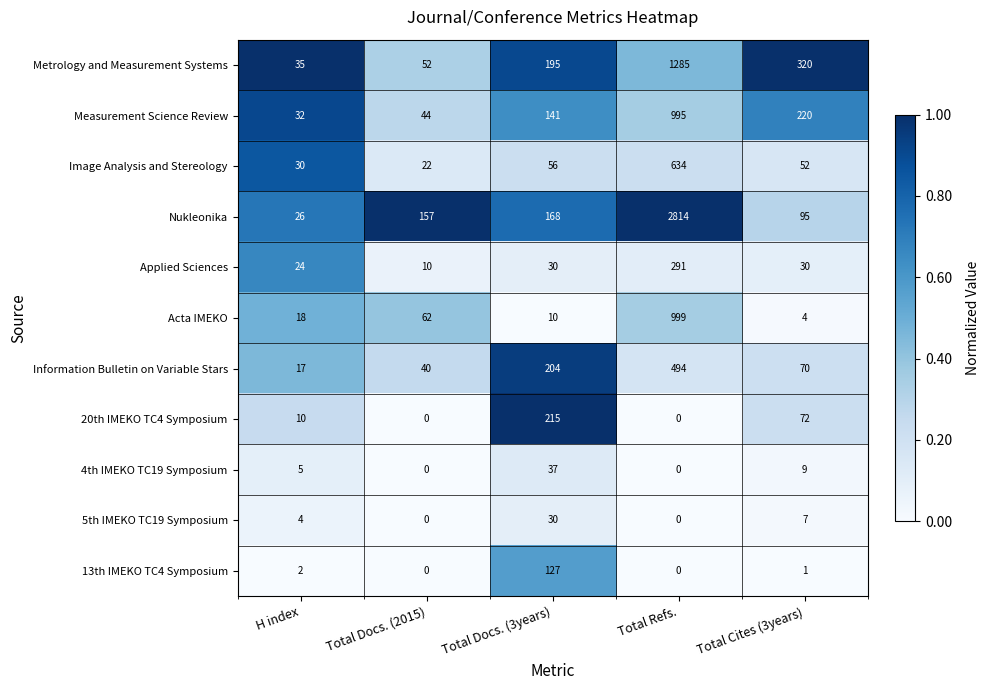

Which series has the largest total across all categories?

Nukleonika